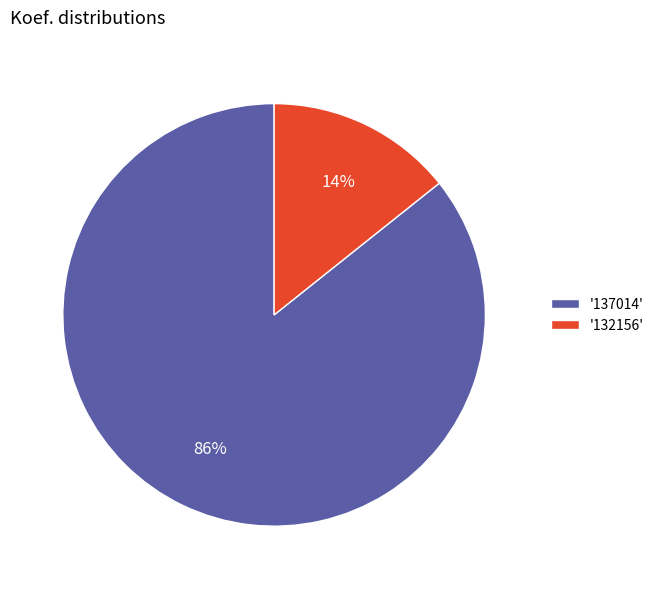

Between '132156' and '137014', which is larger?

'137014'